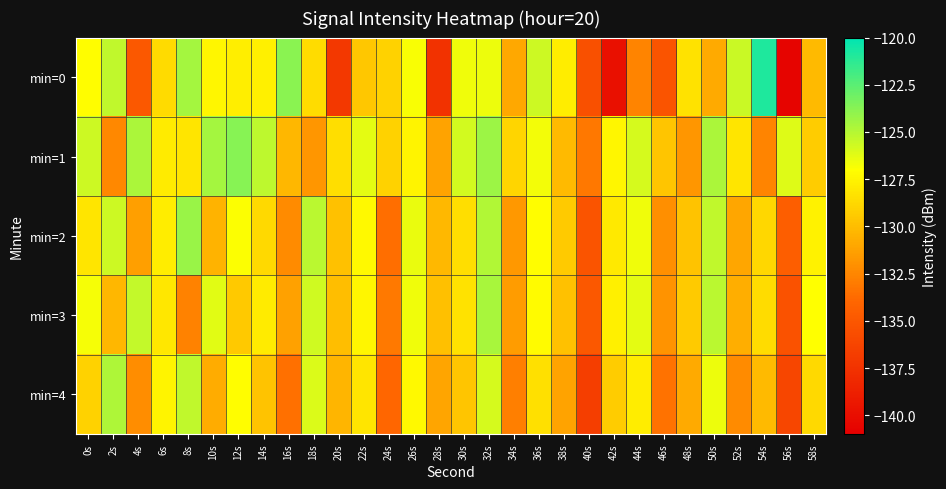

Which has a higher value, 56s or 36s?

36s